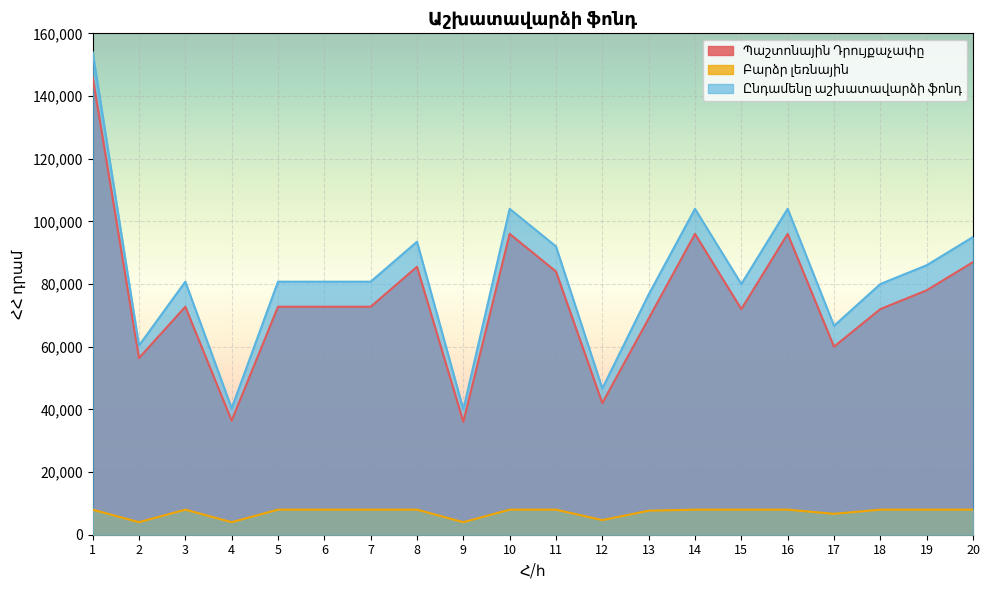

What is the minimum value shown in the chart?

4000